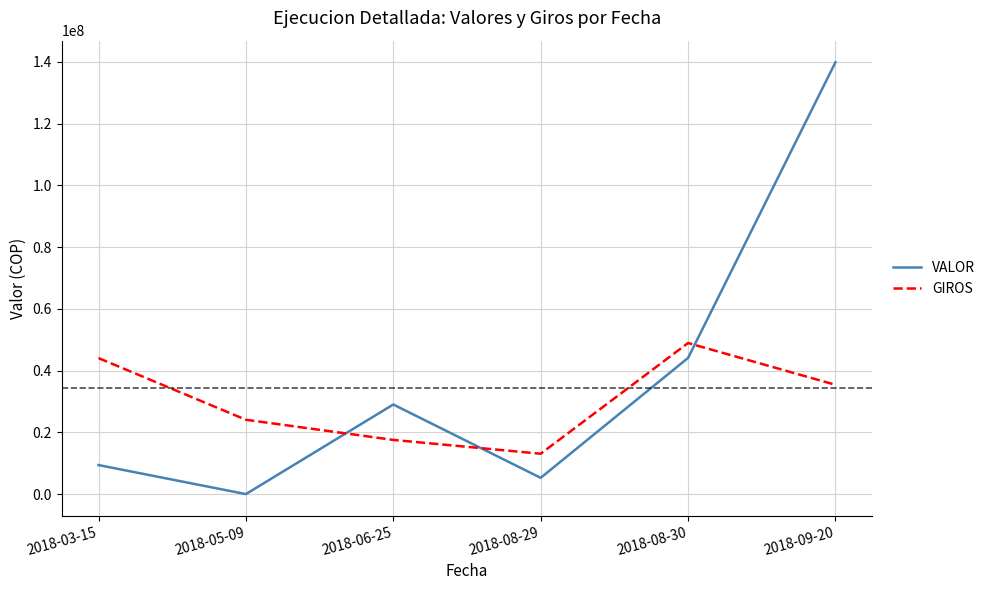

The GIROS series shows 65367615 at 2018-08-30. True or false?

False